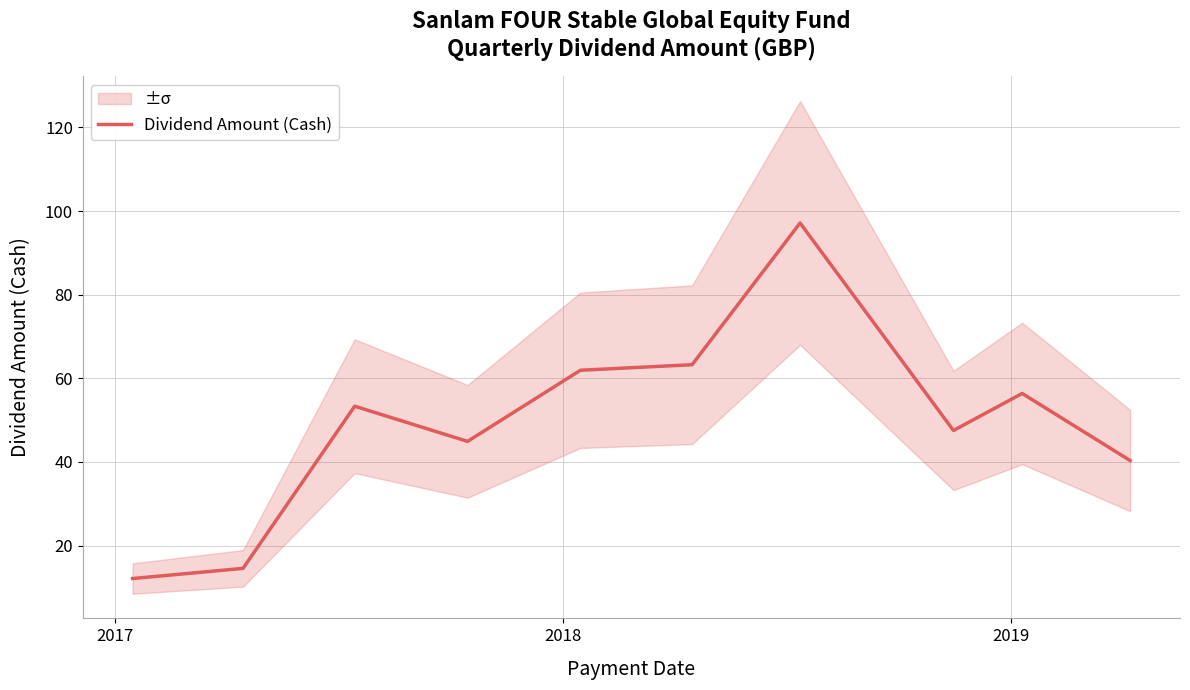

What is the maximum value shown in the chart?

97.2